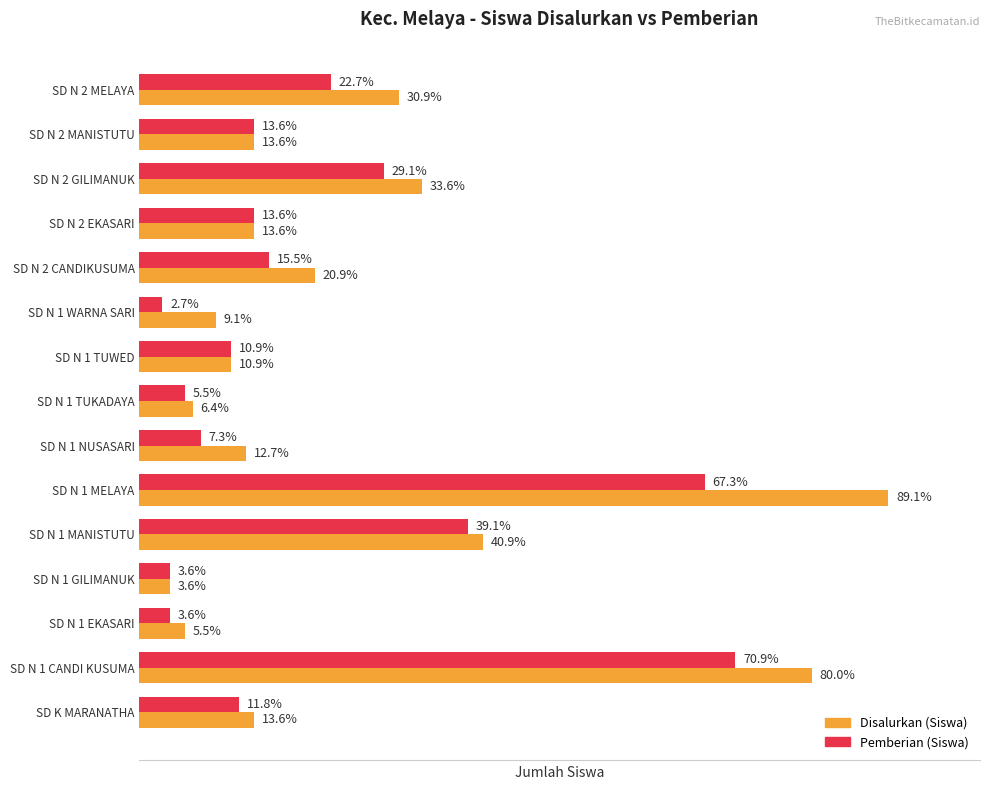

What are all the series names shown in the legend?

Disalurkan (Siswa), Pemberian (Siswa)